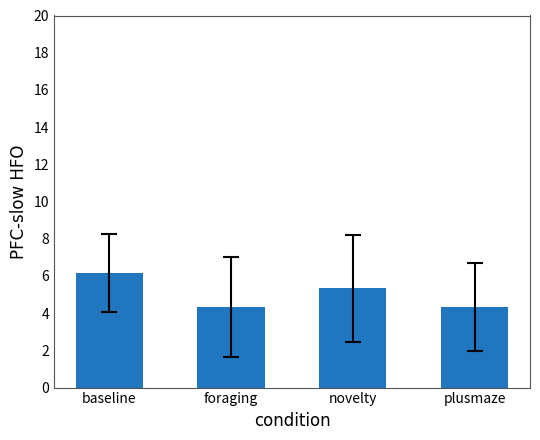

Reading left to right, list all the values displayed in this chart.

6.2	4.3	5.3	4.3